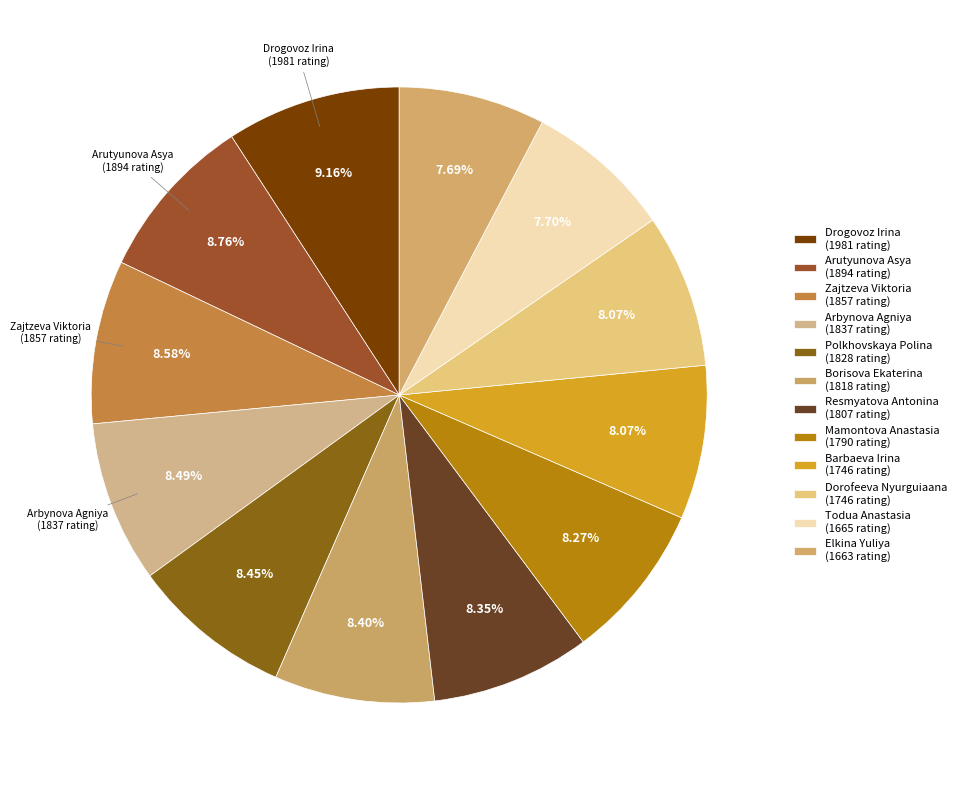

Approximately how many times larger is the value at Arbynova Agniya compared to Zajtzeva Viktoria?

1.0